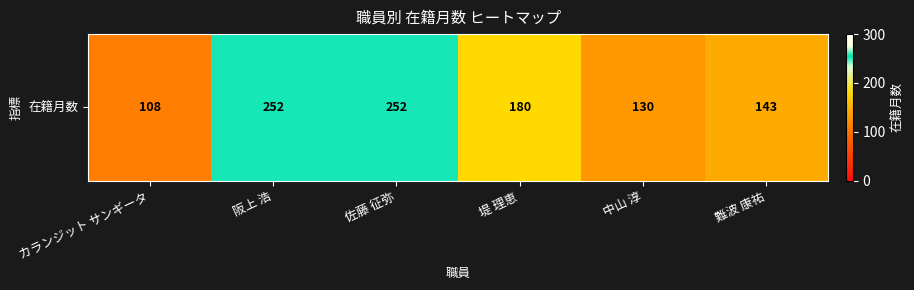

What is the ratio of the value at 阪上 浩 to the value at 佐藤 征弥?

1.0